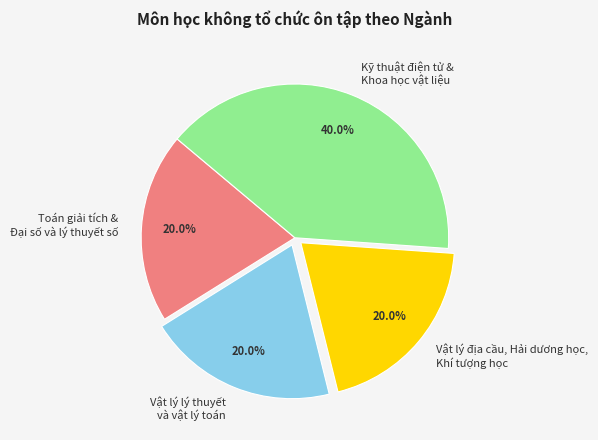

Is there a majority slice in this chart?

No